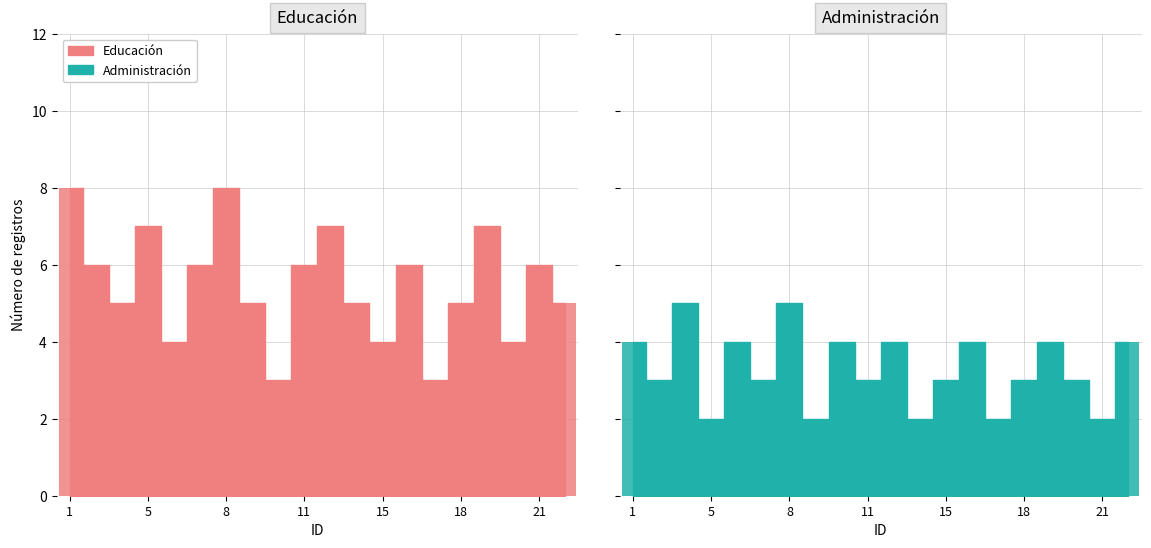

Count the Educación_bar values in the range 5 to 7.

13